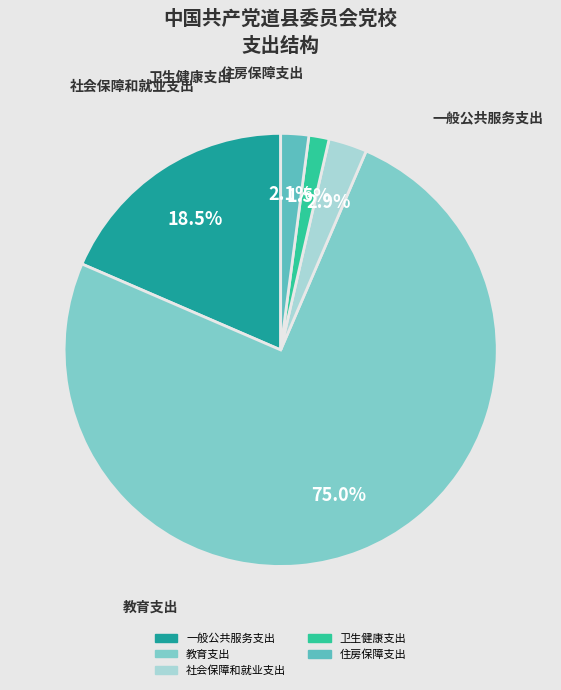

What is the smallest slice in the pie chart?

卫生健康支出